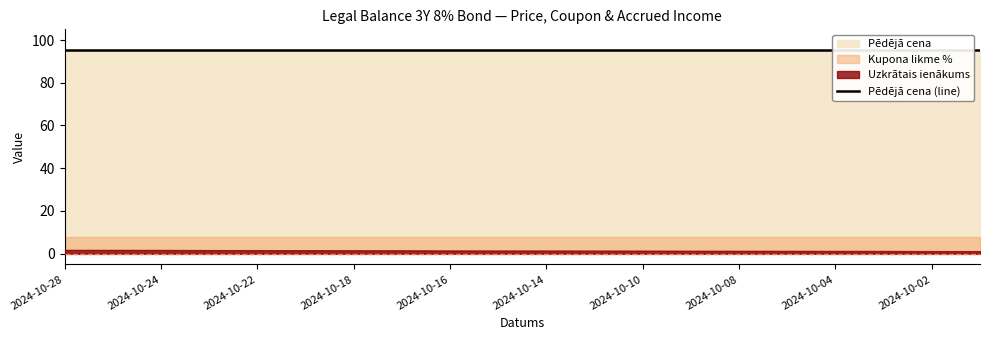

Does the chart display data point markers on the line(s)?

No